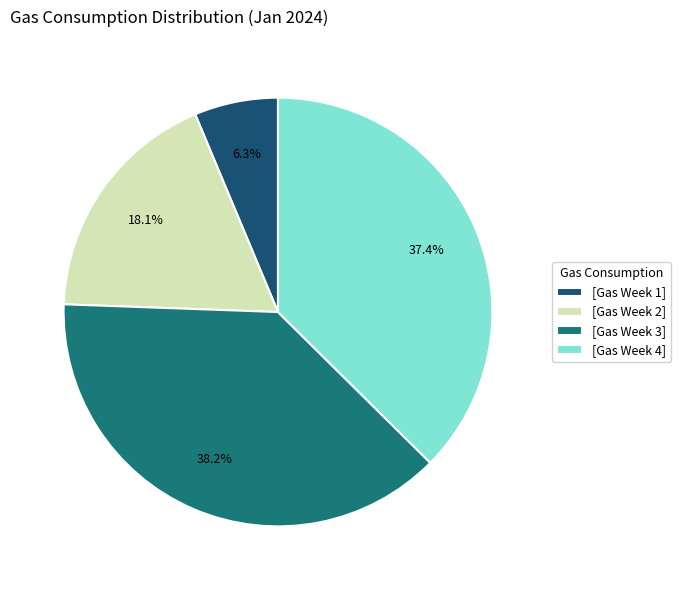

What percentage do [Gas Week 3] and [Gas Week 4] together represent?

75.6%